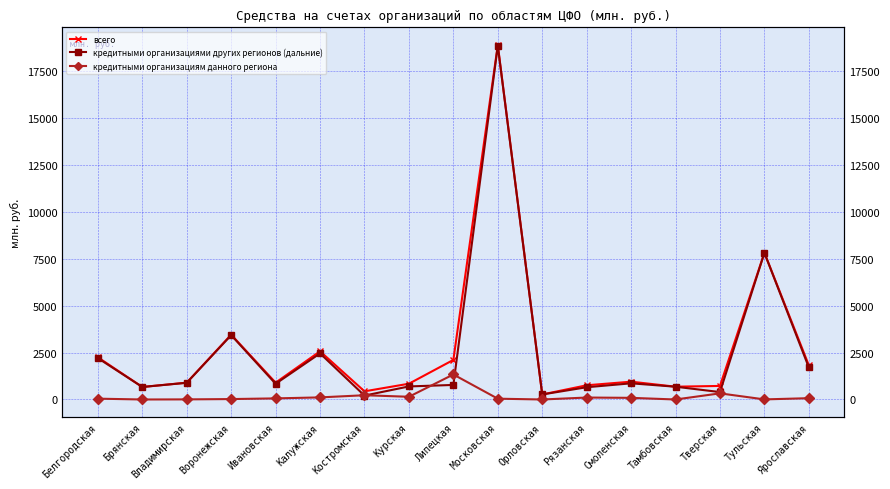

Where do кредитными организациям данного региона and кредитными организациями других регионов (дальние) first cross each other?

Калужская and Костромская